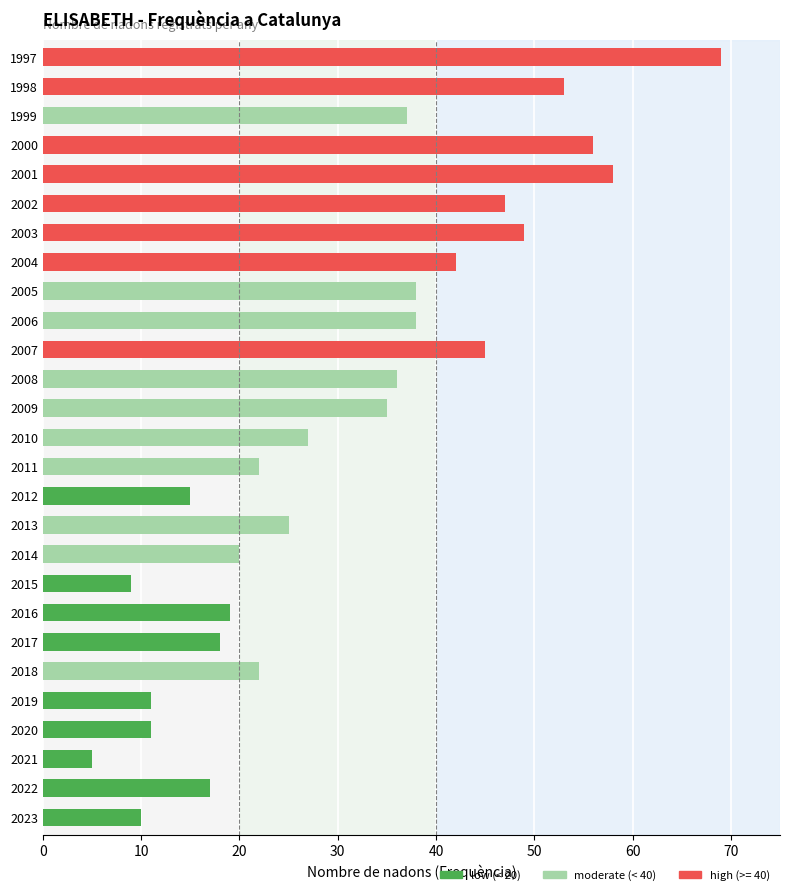

The chart shows a value of 37 at 1999. True or false?

True